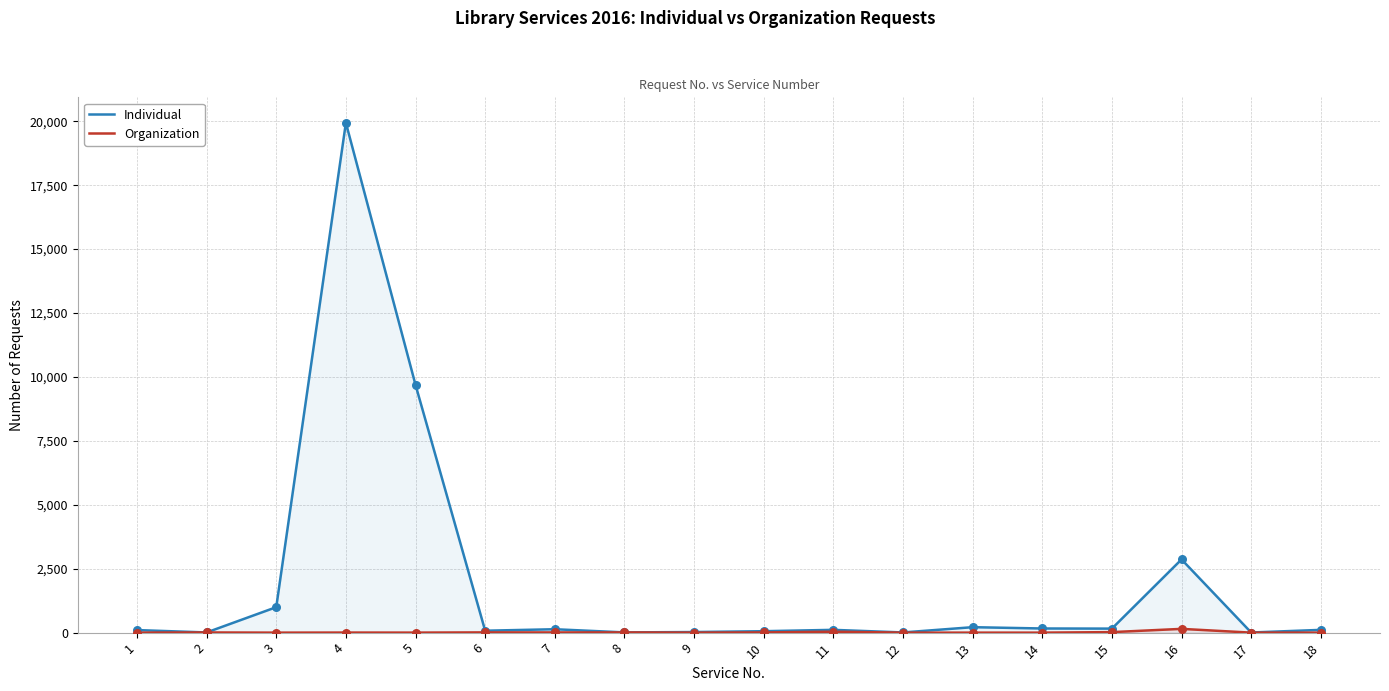

Which series has the largest Y range (max minus min)?

Individual